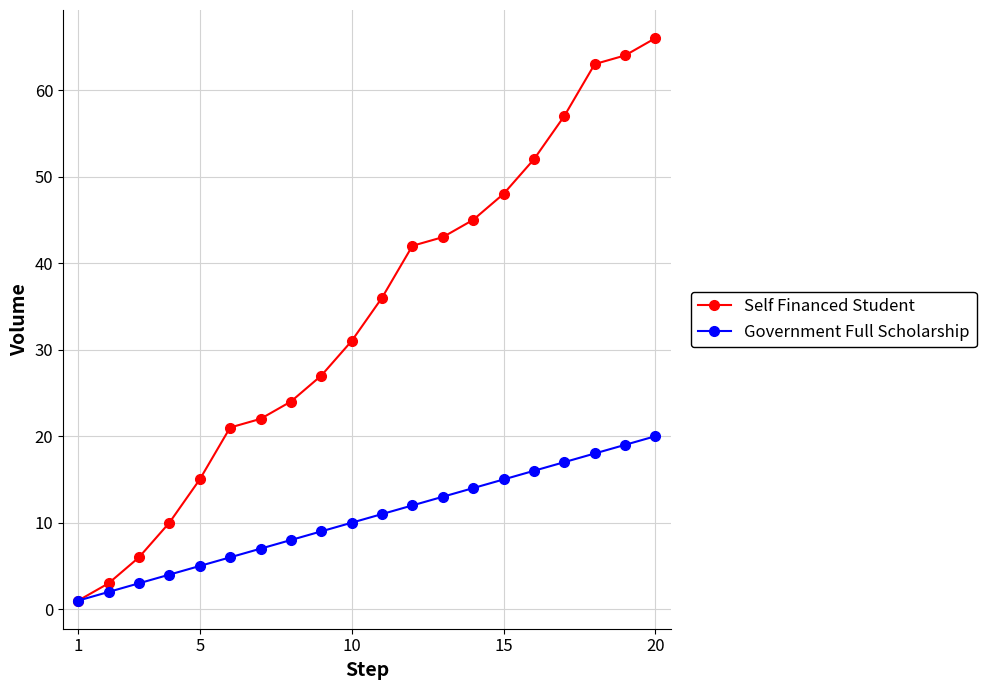

Which series has the widest spread of values?

Self Financed Student